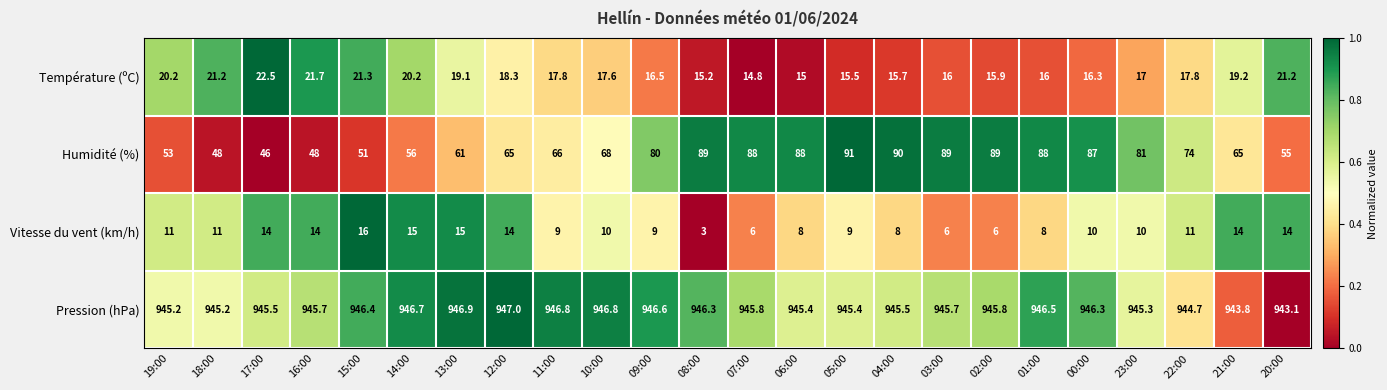

What is the sum of all Vitesse du vent (km/h) values?

251.0